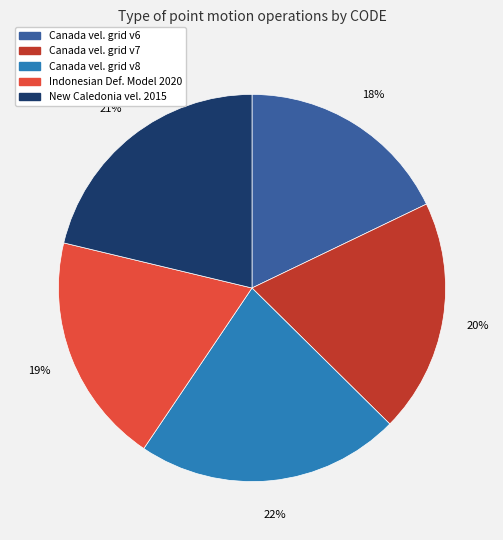

To the nearest percent, what is the average slice percentage?

20%